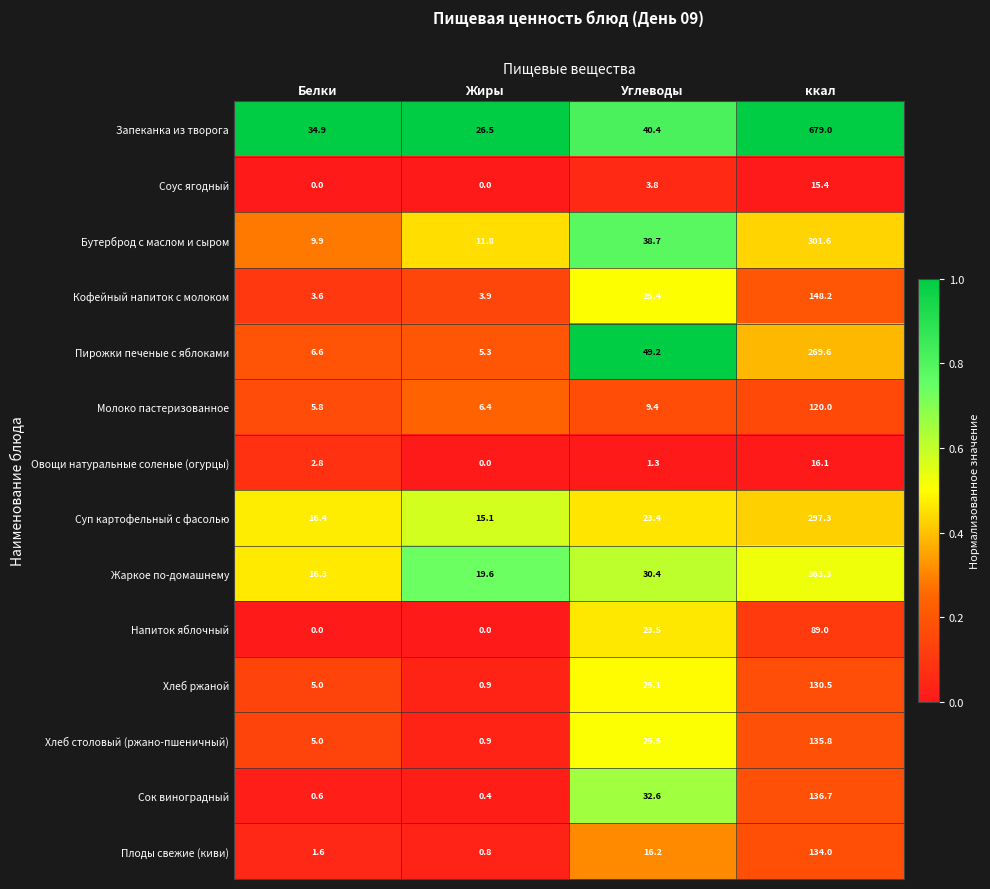

Which series has the largest total across all categories?

Запеканка из творога